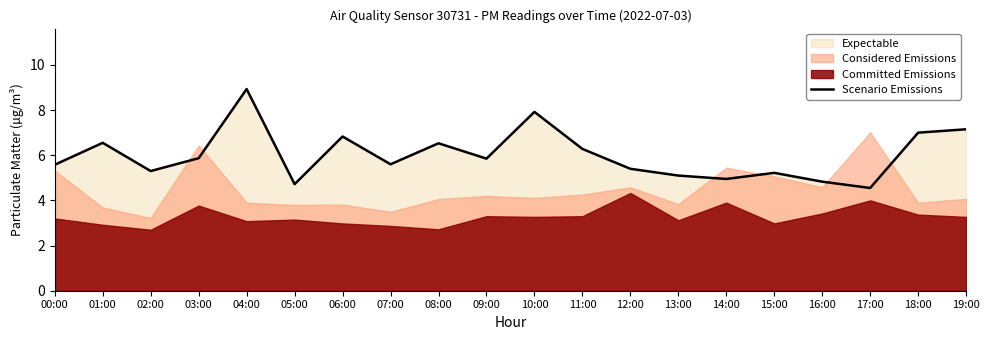

What is the smallest value displayed?

4.5